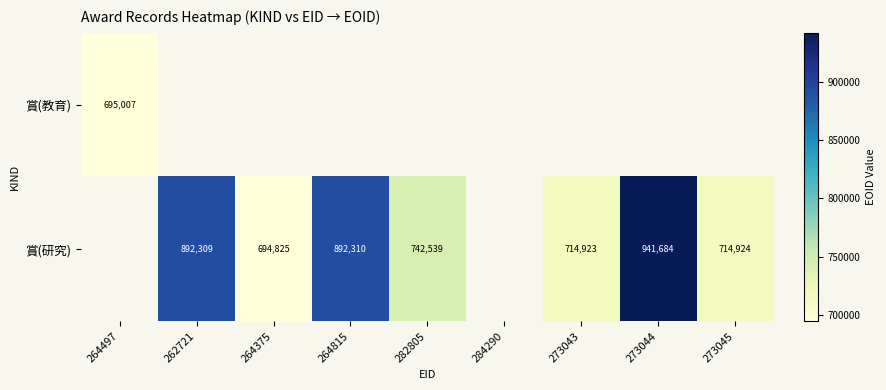

Is the value of 賞(教育) at 264497 greater than the value of 賞(研究) at 282805?

No